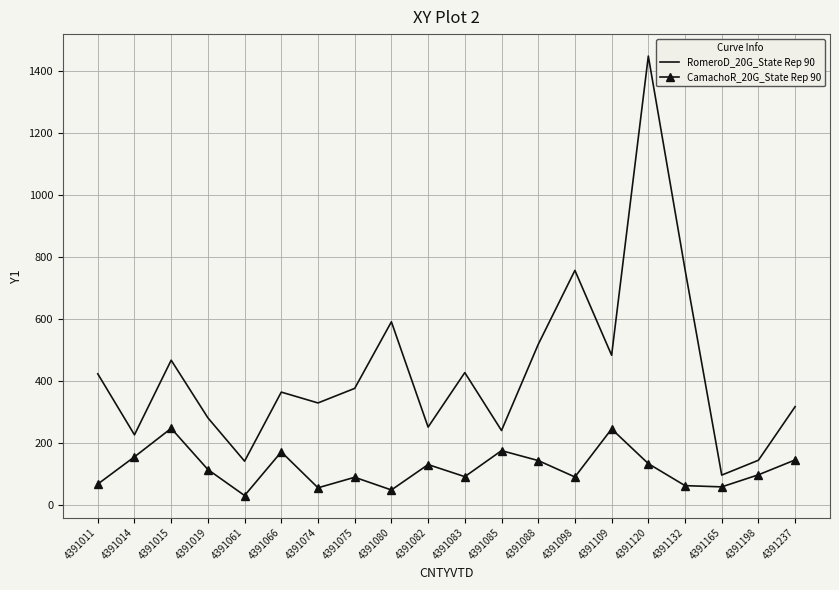

True or false: RomeroD_20G_State Rep 90 has a value of 180 at 4391019.

False